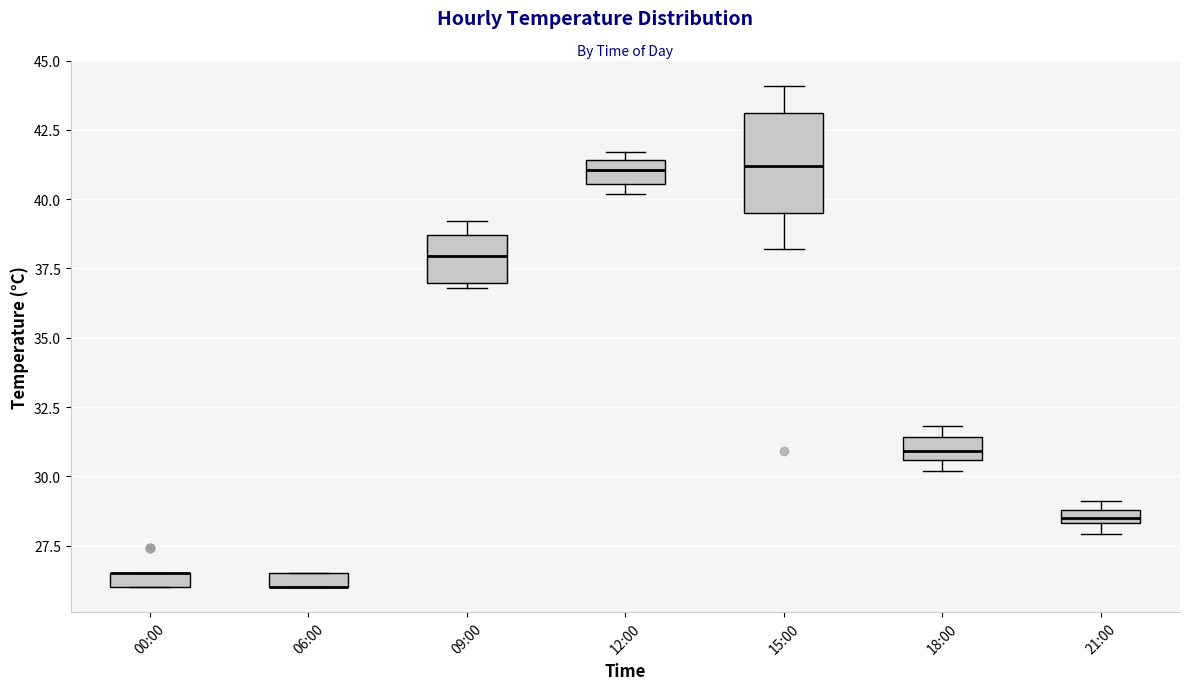

Comparing the boxes themselves (not the whiskers), which one is the tallest?

15:00